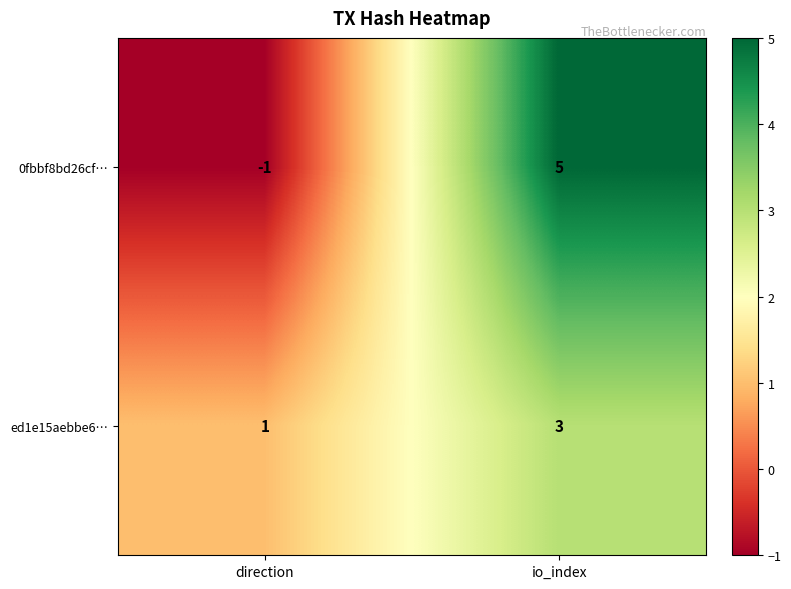

At how many categories does at least one series exceed 0?

2